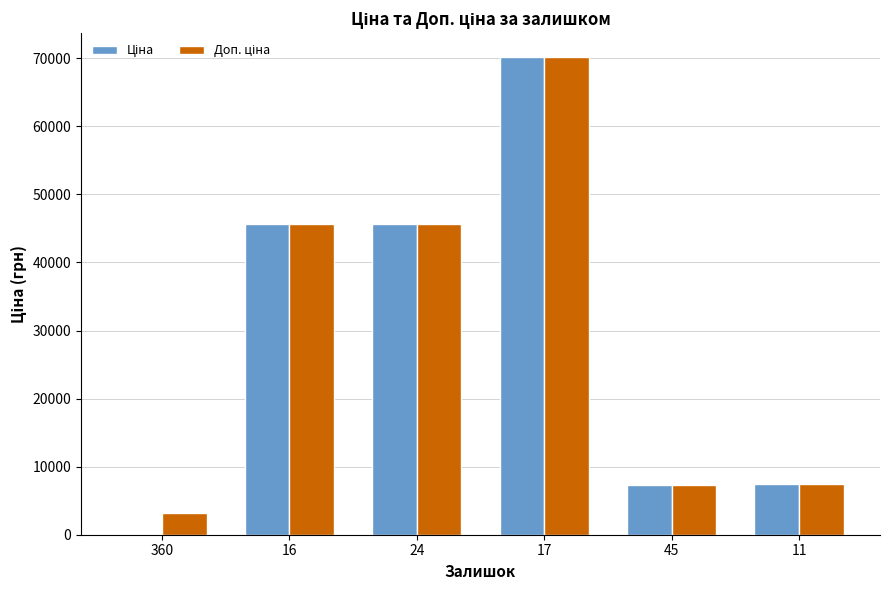

What is the maximum value shown in the chart?

70181.6